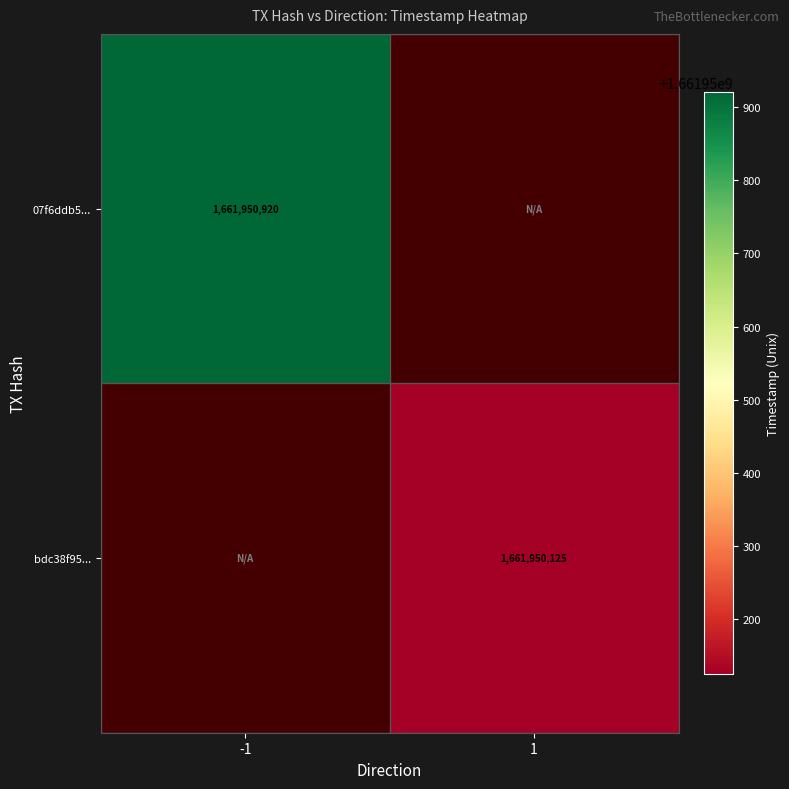

What is the total value across all series at 1?

1661950125